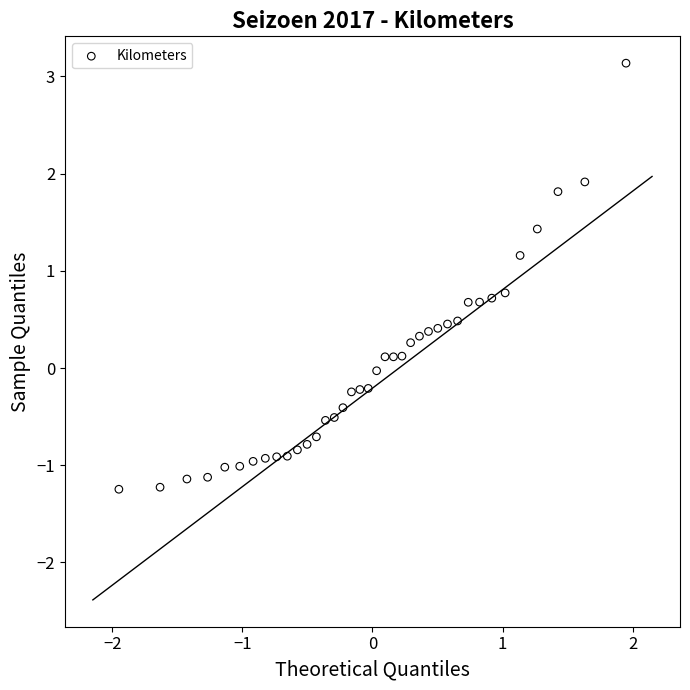

What is the range of Y values (max minus min)?

4.4